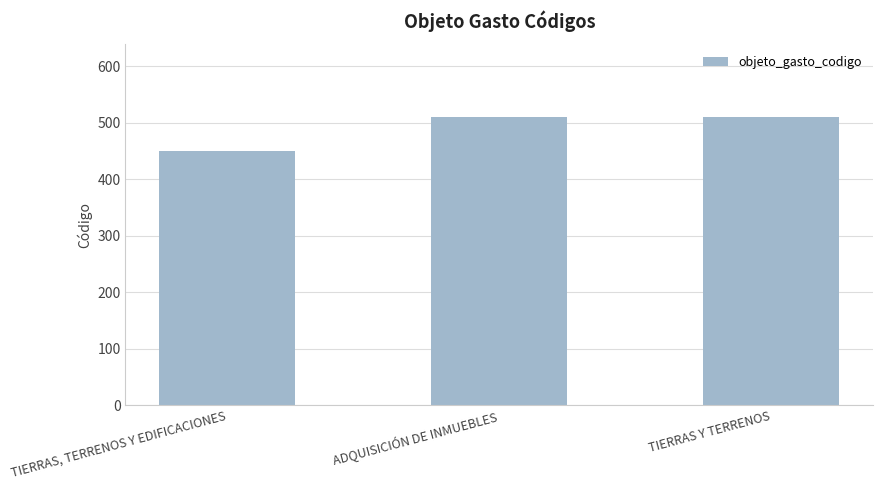

True or false: the data shows 303 at TIERRAS Y TERRENOS.

False